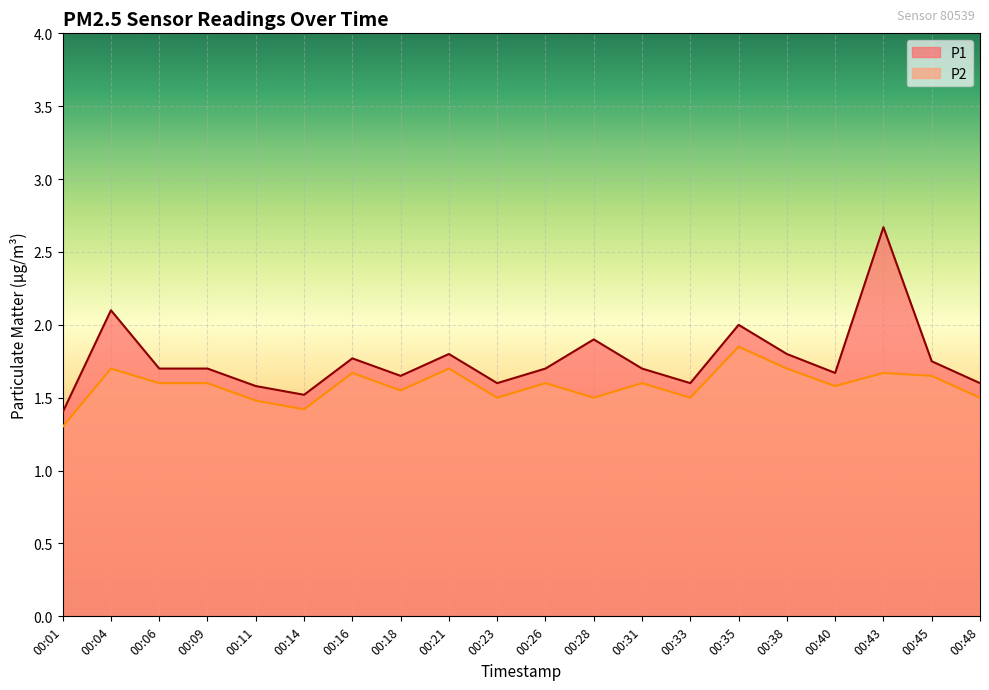

Reading right to left, list all the values displayed in this chart.

P1: 1.6	1.8	2.7	1.7	1.8	2.0	1.6	1.7	1.9	1.7	1.6	1.8	1.6	1.8	1.5	1.6	1.7	1.7	2.1	1.4
P2: 1.5	1.6	1.7	1.6	1.7	1.9	1.5	1.6	1.5	1.6	1.5	1.7	1.6	1.7	1.4	1.5	1.6	1.6	1.7	1.3